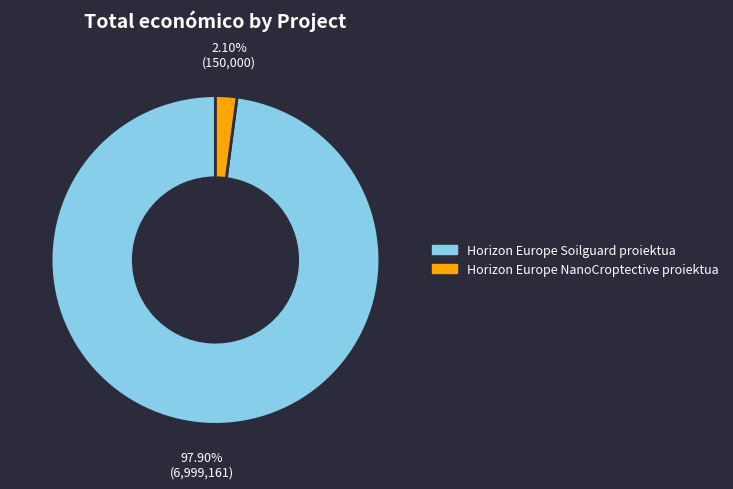

How many slices are in this pie chart?

2